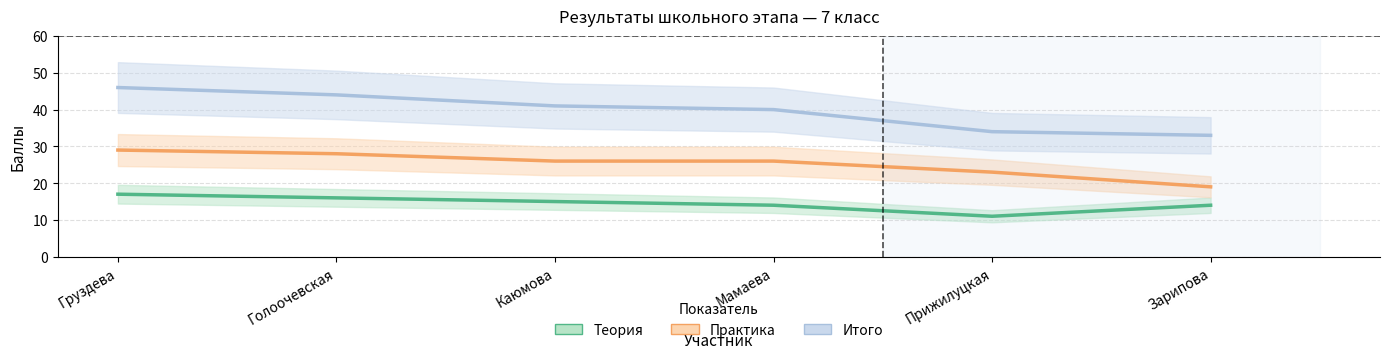

What value does the Практика series have at Мамаева, to the nearest 5?

25